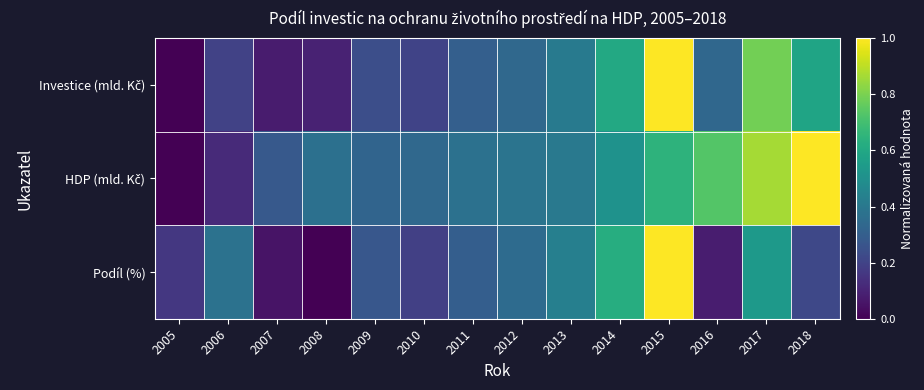

Rank the series by their maximum value, from highest to lowest.

Investice (mld. Kč), HDP (mld. Kč), Podíl (%)